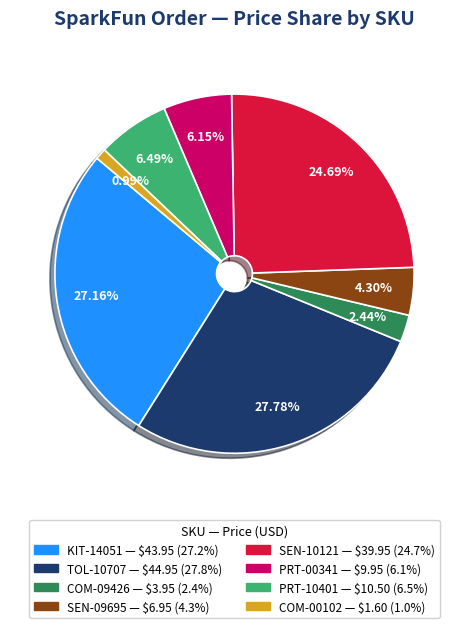

True or false: COM-00102 accounts for 9% of the total.

False